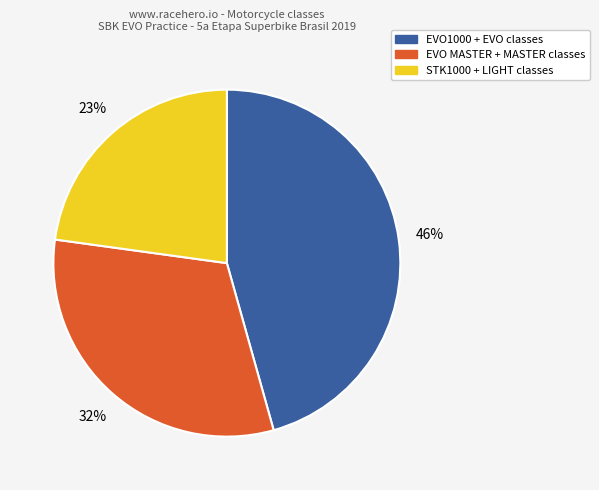

Is there any slice that represents more than half of the pie?

No